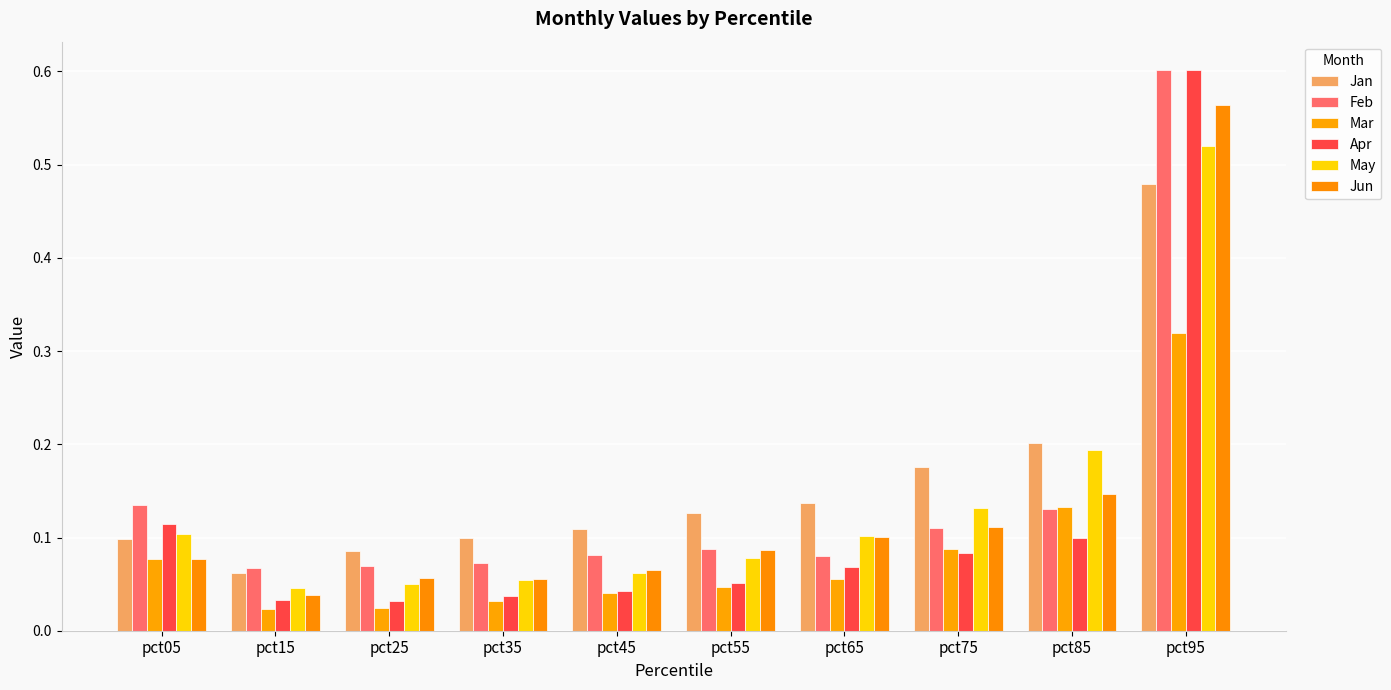

List the series in order of their peak value, highest first.

Apr, Feb, Jun, May, Jan, Mar